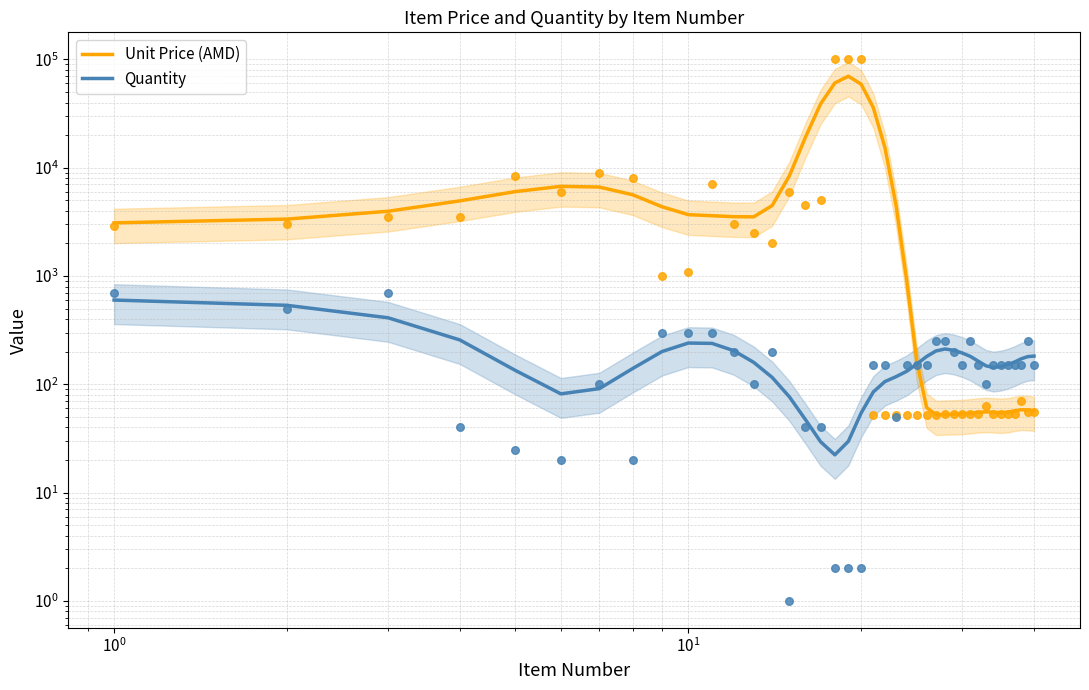

Which series has the largest total across all categories?

Unit Price (AMD)